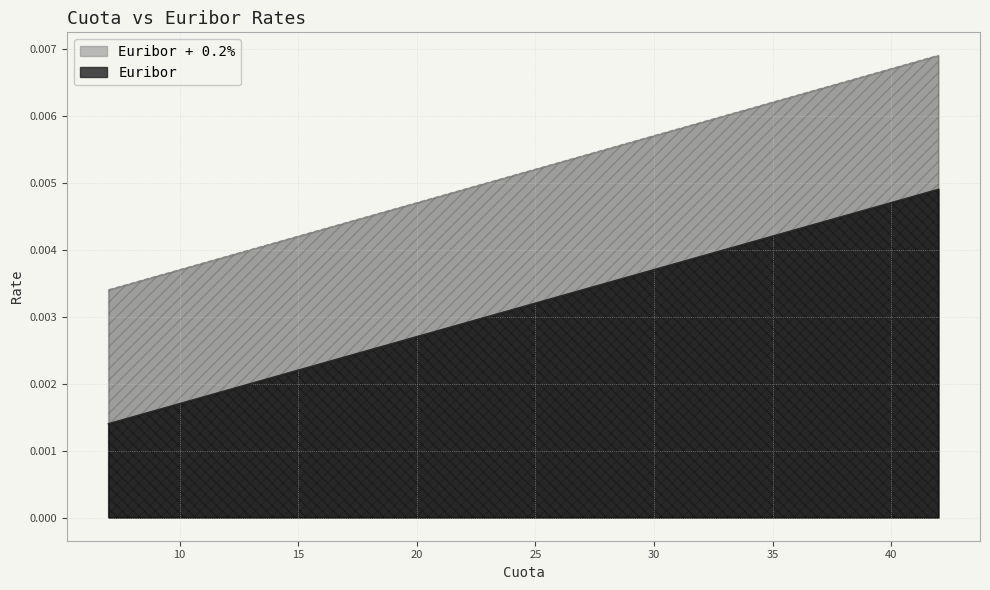

Reading right to left, transcribe all the data shown in this chart.

Euribor: 0.0	0.0	0.0	0.0	0.0	0.0	0.0	0.0	0.0	0.0	0.0	0.0	0.0	0.0	0.0	0.0	0.0	0.0	0.0	0.0	0.0	0.0	0.0	0.0	0.0	0.0	0.0	0.0	0.0	0.0	0.0	0.0	0.0	0.0	0.0	0.0
Euribor + 0.2%: 0.0	0.0	0.0	0.0	0.0	0.0	0.0	0.0	0.0	0.0	0.0	0.0	0.0	0.0	0.0	0.0	0.0	0.0	0.0	0.0	0.0	0.0	0.0	0.0	0.0	0.0	0.0	0.0	0.0	0.0	0.0	0.0	0.0	0.0	0.0	0.0